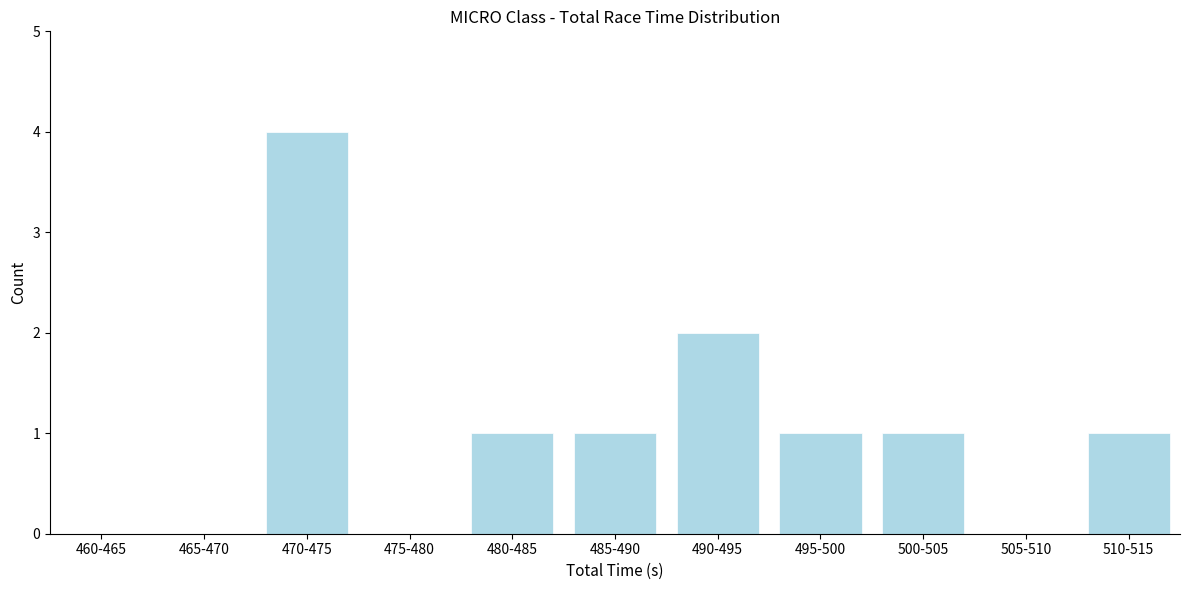

What is the change in value from 460-465 to 510-515?

+1